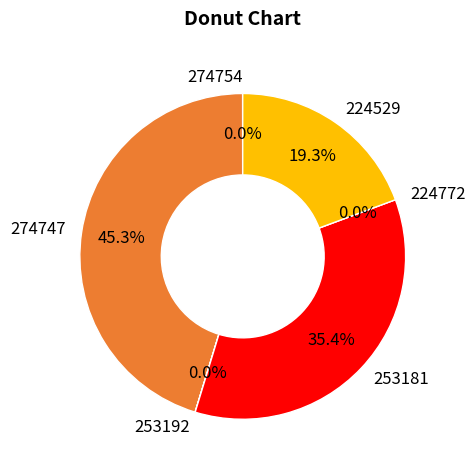

What is the ratio of the value at 274747 to the value at 224529?

2.3